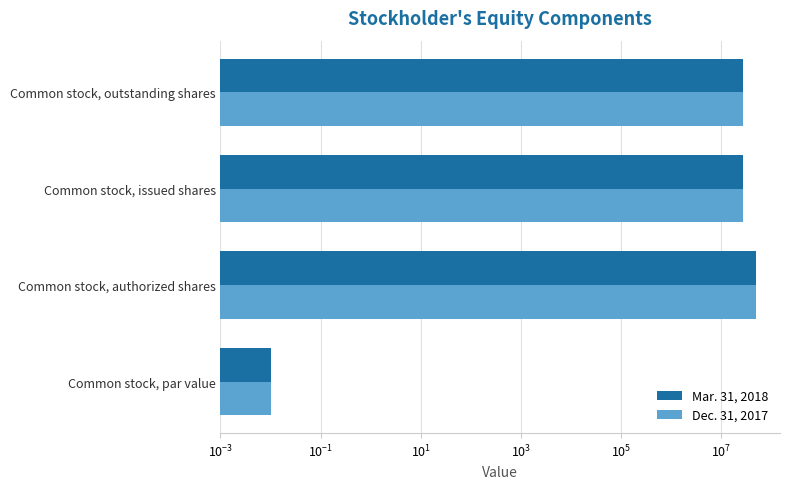

What is the sum of all Mar. 31, 2018 values?

103314376.0